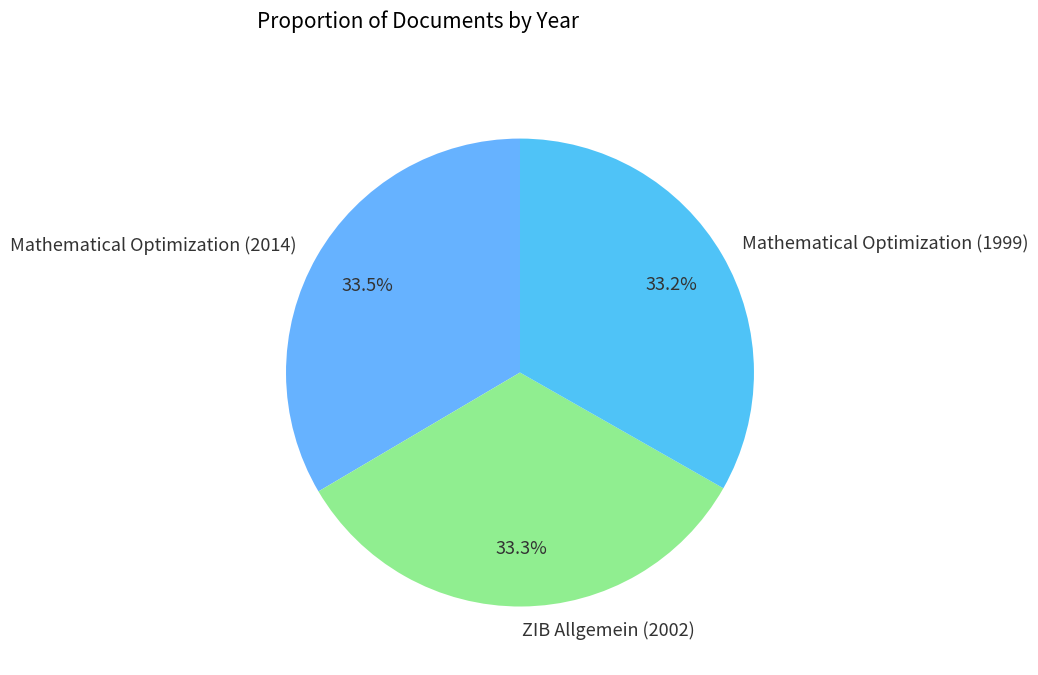

Is Mathematical Optimization (2014) the majority of the pie?

No